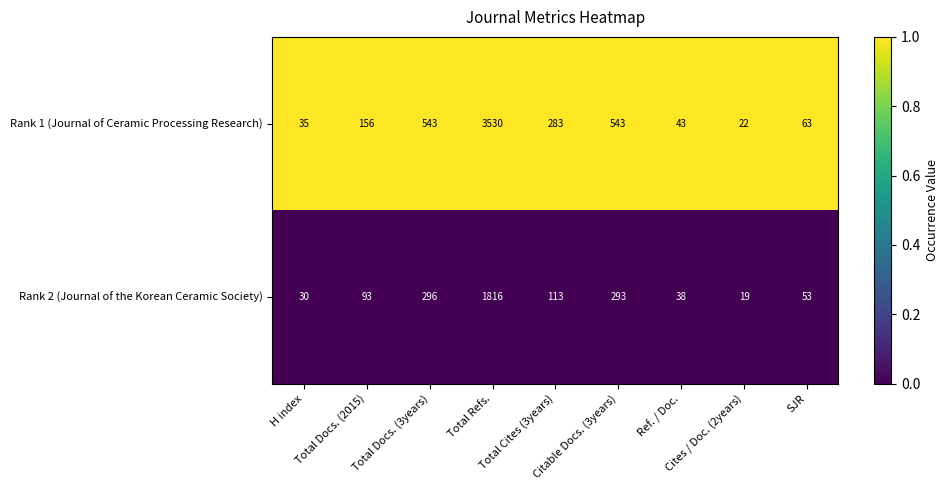

What is the minimum value shown in the chart?

19